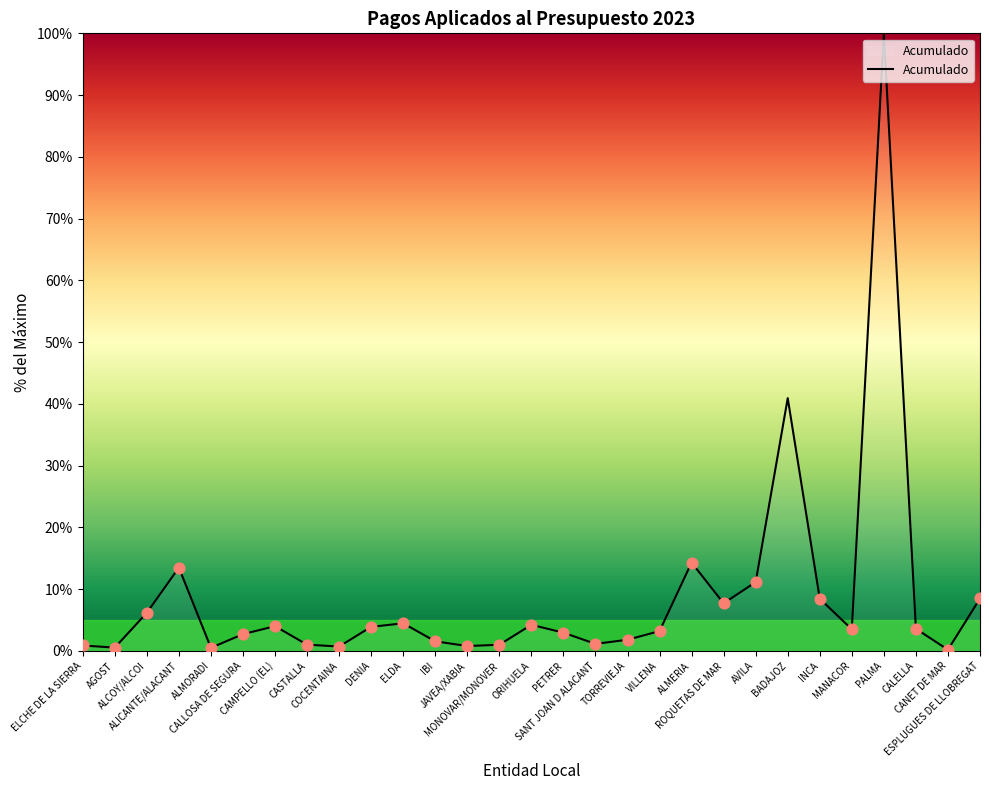

What is the change in value from CALLOSA DE SEGURA to PALMA?

+97.3